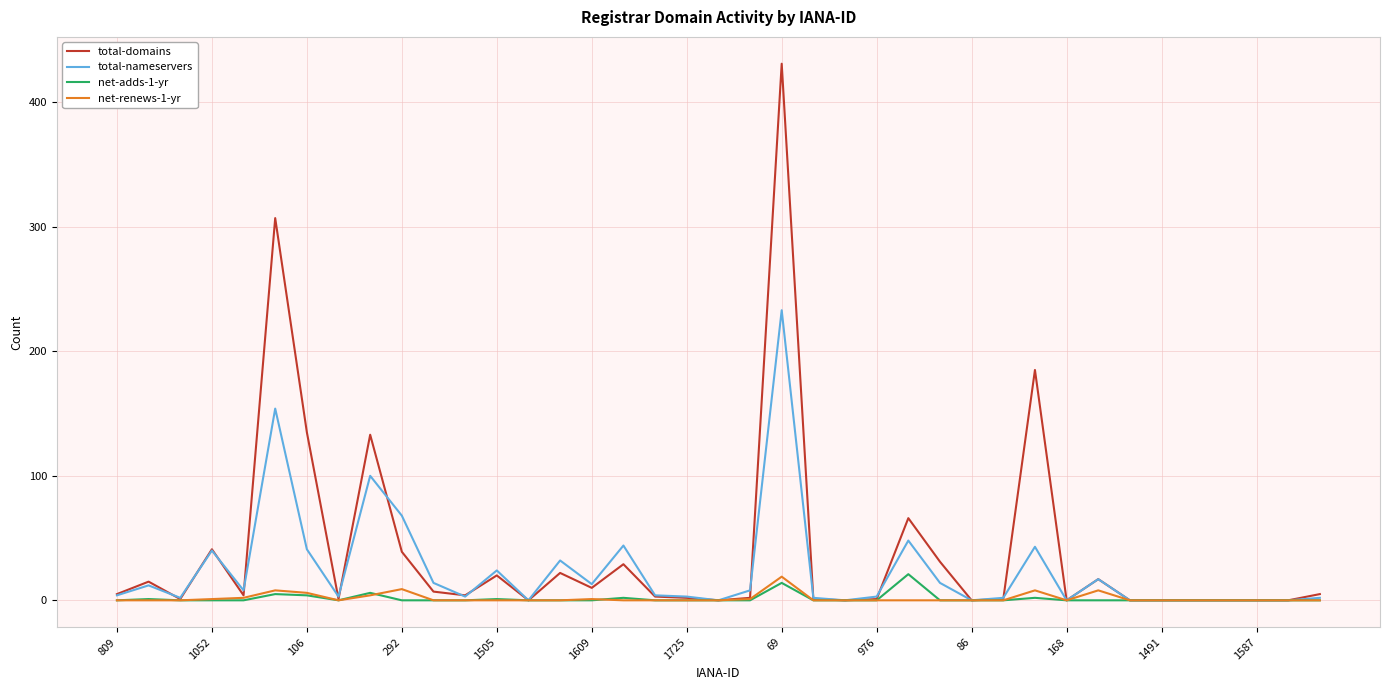

Which series has the widest spread of values?

total-domains